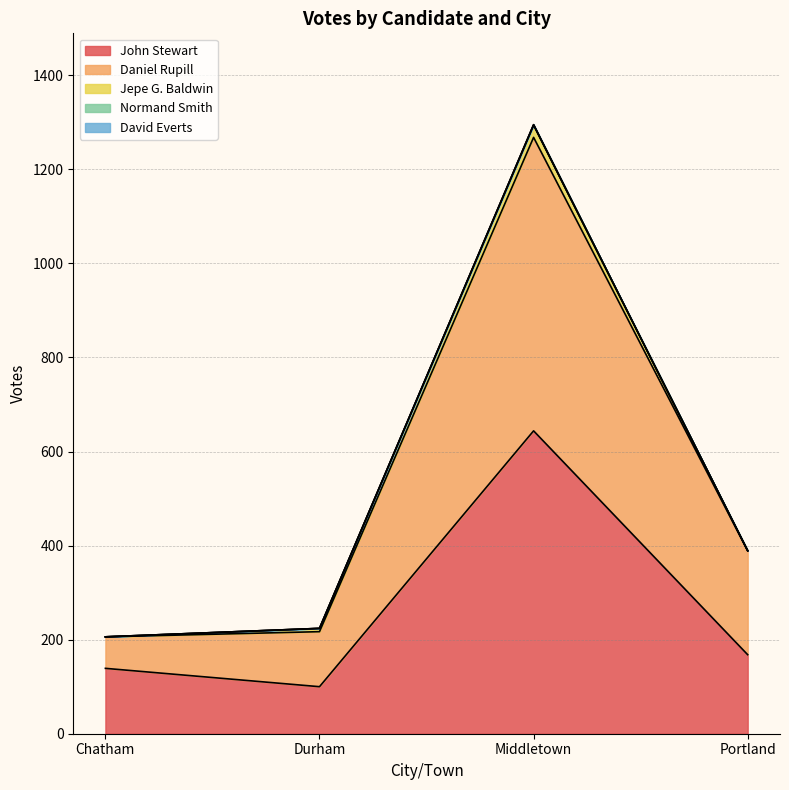

The value of Daniel Rupill at Portland is 246. True or false?

False